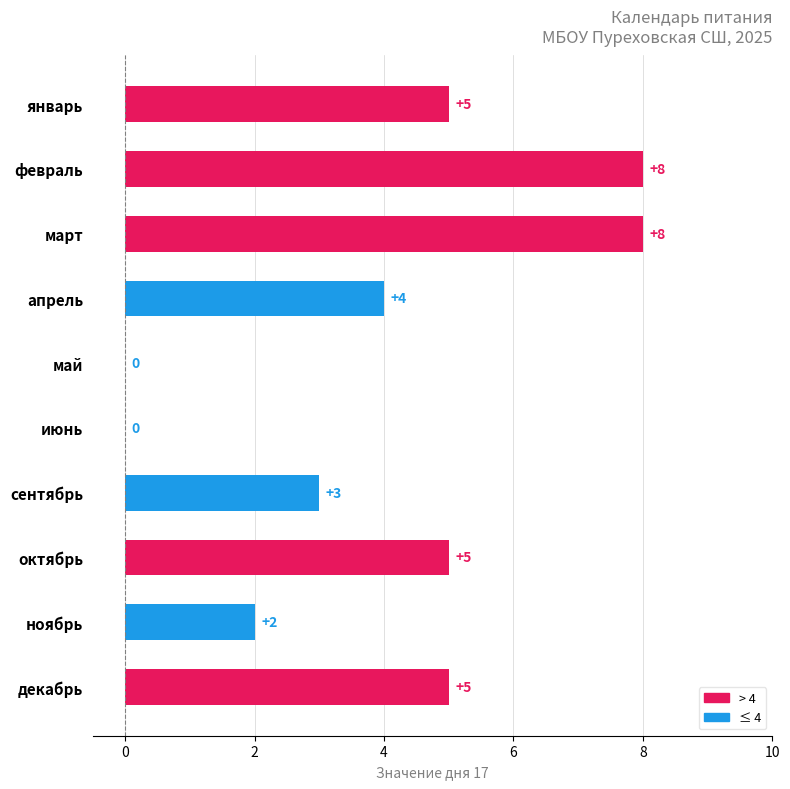

What is the ratio of the value at апрель to the value at февраль?

0.5